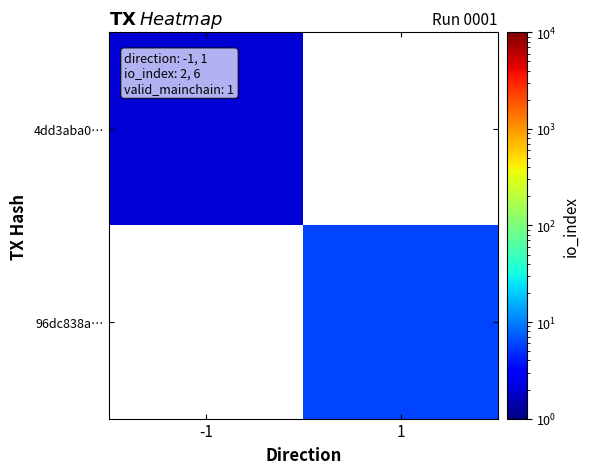

How many distinct data groups are displayed?

2